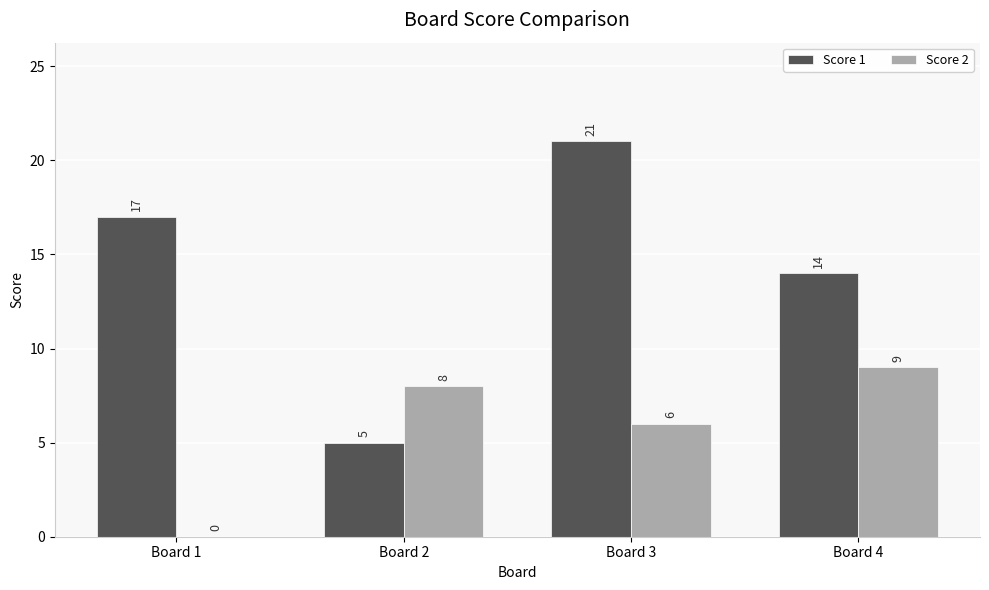

What value does the Score 1 series have at Board 4, to the nearest 5?

15